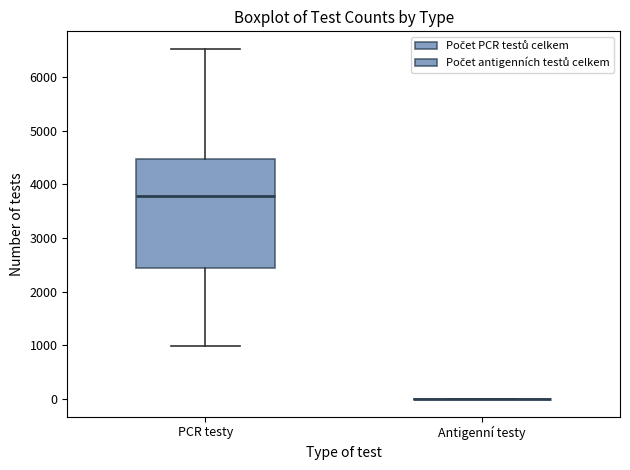

Which box is the tallest, from its lower edge to its upper edge?

PCR testy